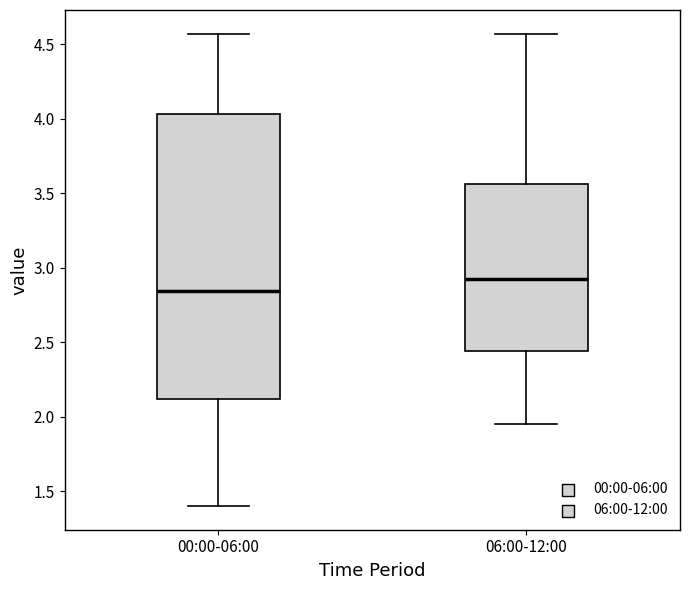

Reading left to right, read every box against the y-axis: the position of its median line, the range the box covers, and the ends of its whiskers. The values are not printed on the chart, so give them approximately, as read against the axis.

00:00-06:00: median 2.85, box 2.10 to 4.05, whiskers 1.40 to 4.55
06:00-12:00: median 2.95, box 2.45 to 3.55, whiskers 1.95 to 4.55